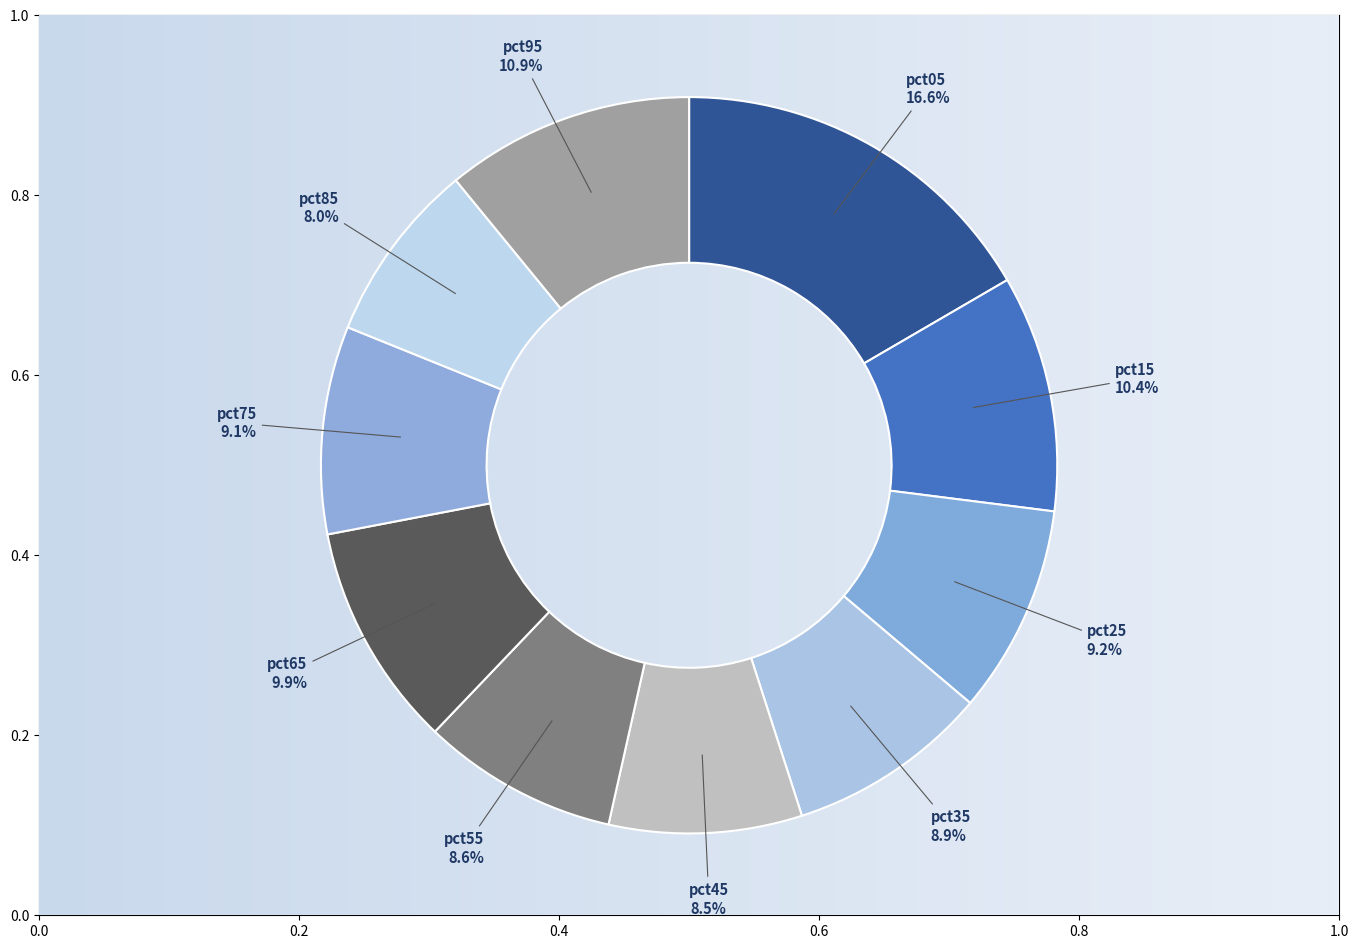

To the nearest percent, what is the difference between the pct95 and pct65 slice percentages?

1%